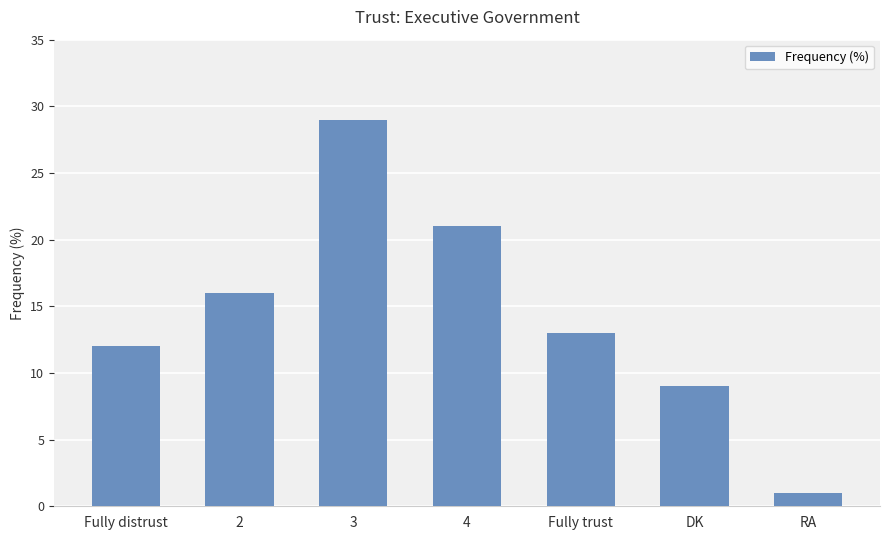

What is the difference between the maximum and minimum values?

28